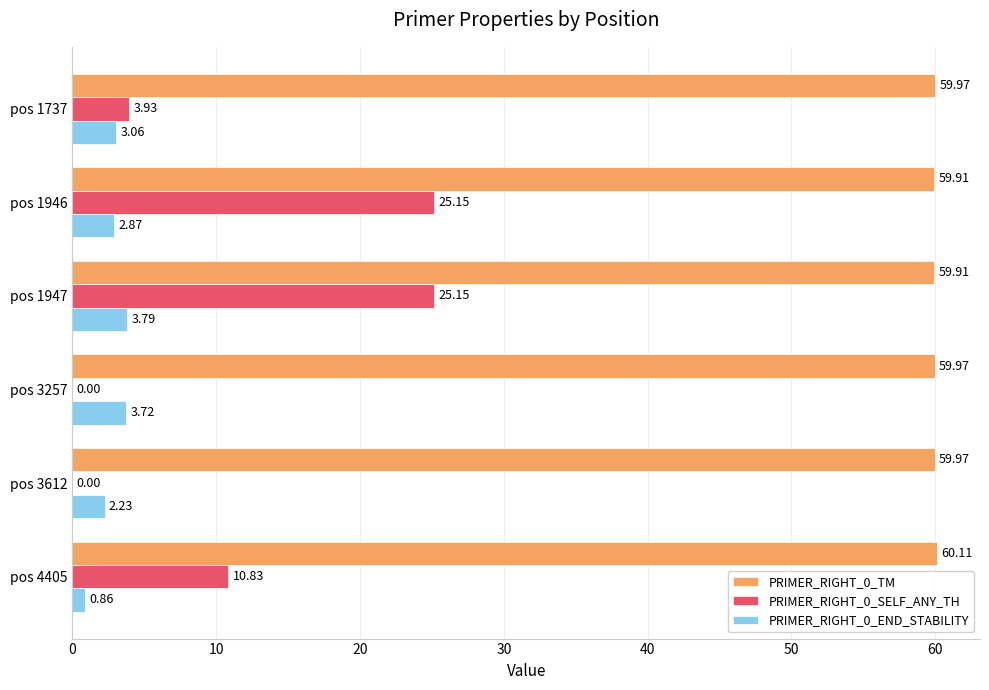

Which series has the largest total across all categories?

PRIMER_RIGHT_0_TM